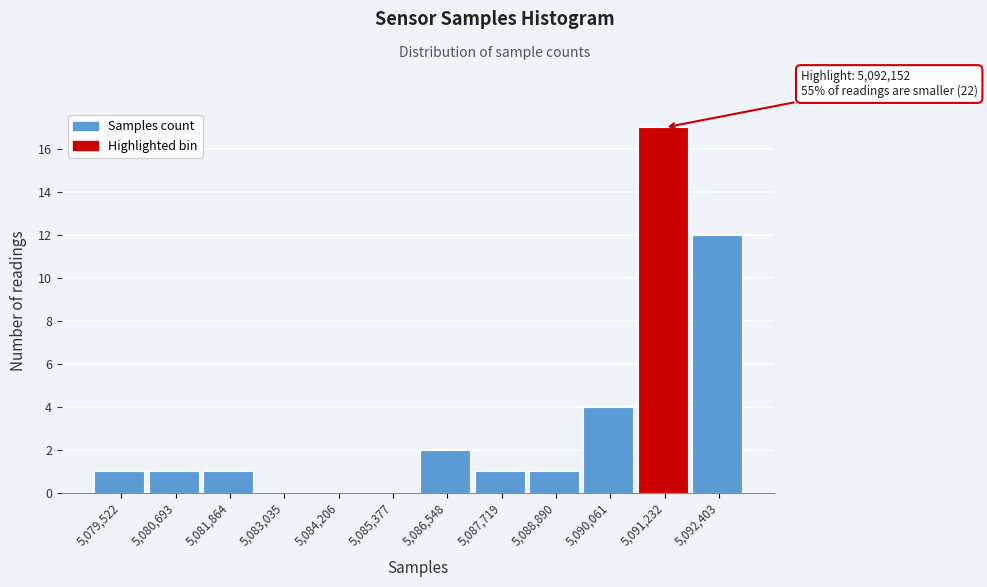

Reading left to right, what are all the values shown in this chart?

5,079,522=1	5,080,693=1	5,081,864=1	5,083,035=0	5,084,206=0	5,085,377=0	5,086,548=2	5,087,719=1	5,088,890=1	5,090,061=4	5,091,232=17	5,092,403=12